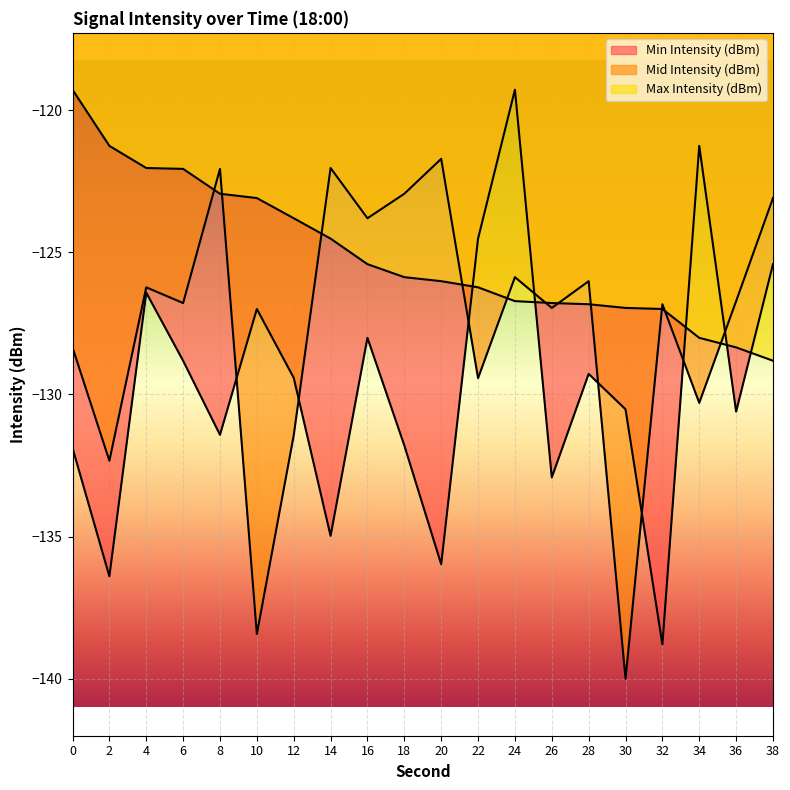

How many data points in Max Intensity (dBm) are above -125?

8